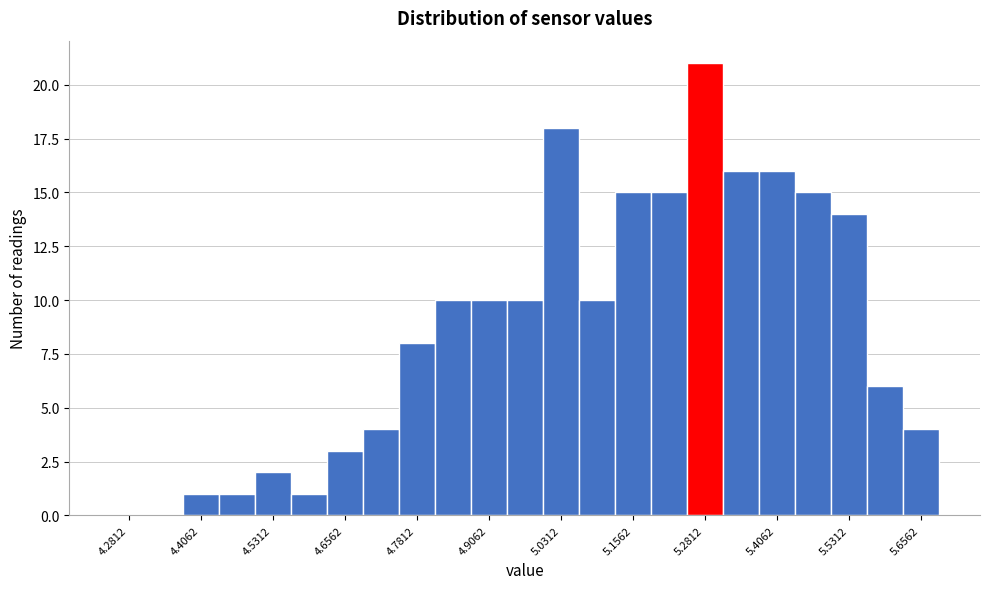

Around what value on the x-axis is the tallest bar? Give the approximate position of its centre, as read against the axis.

5.28